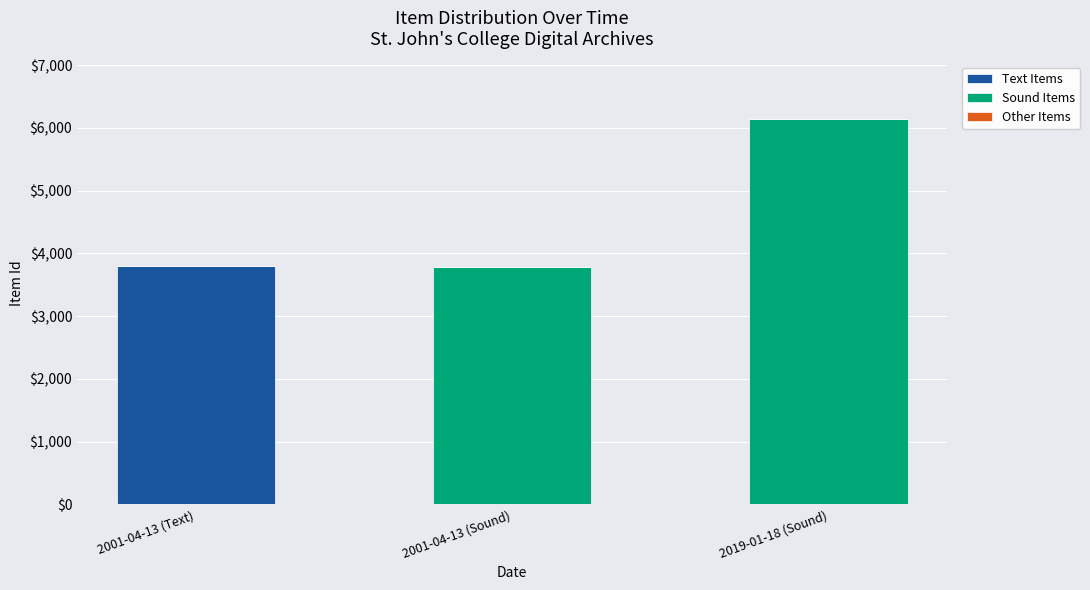

At which category is the sum across all series the highest?

2019-01-18 (Sound)